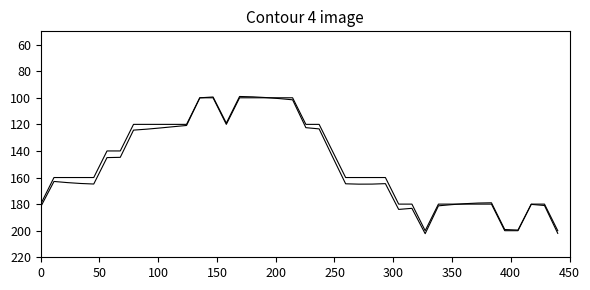

Does the chart have visible grid lines?

No